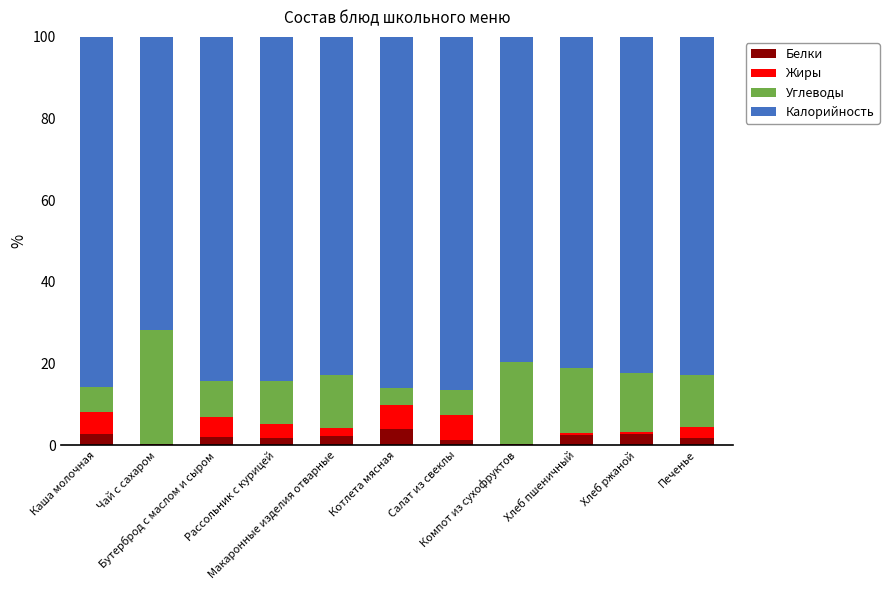

What is the maximum value for Белки?

4.1